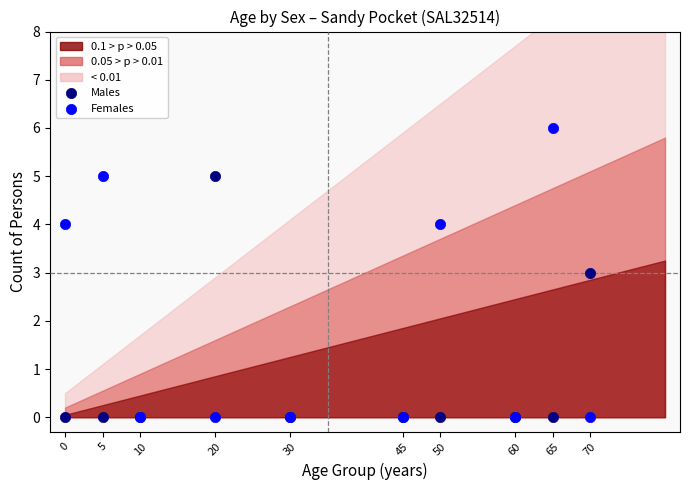

In the Males series, what Y value is closest to 2?

3